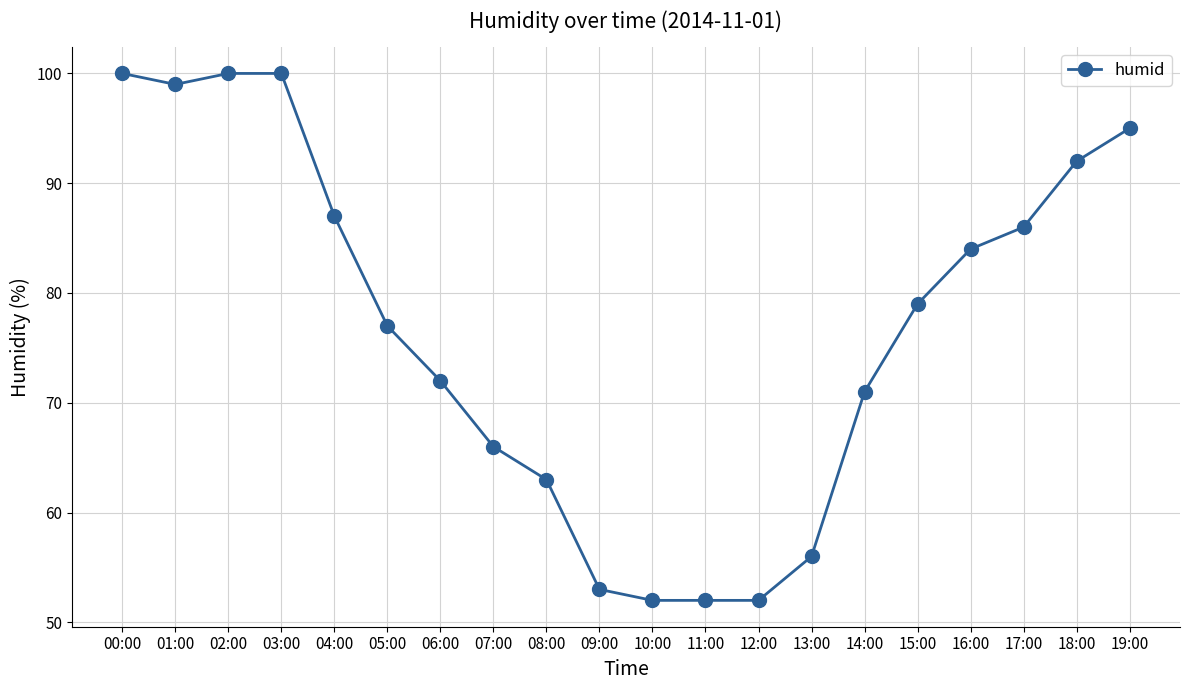

Which has a higher value, 04:00 or 00:00?

00:00